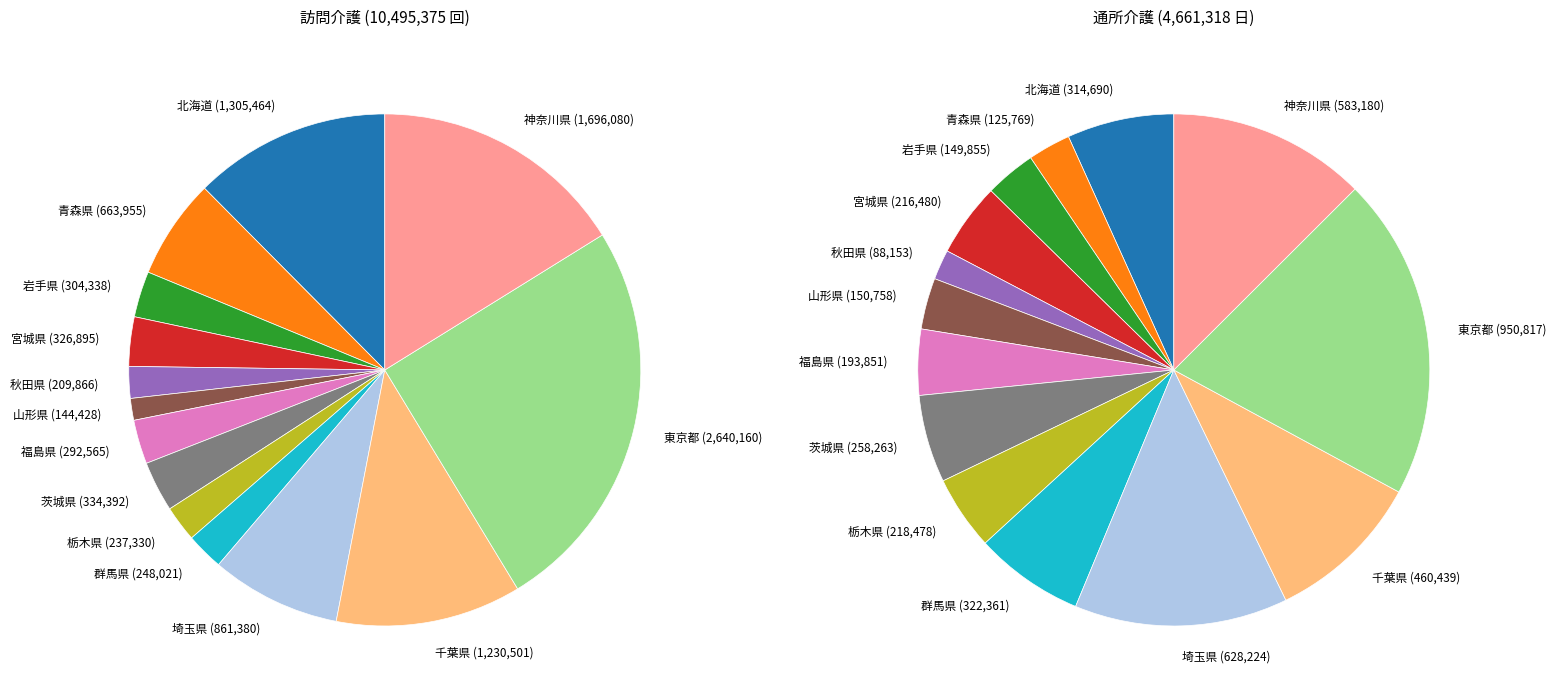

What is the total percentage of 茨城県 and 秋田県?

5.2%